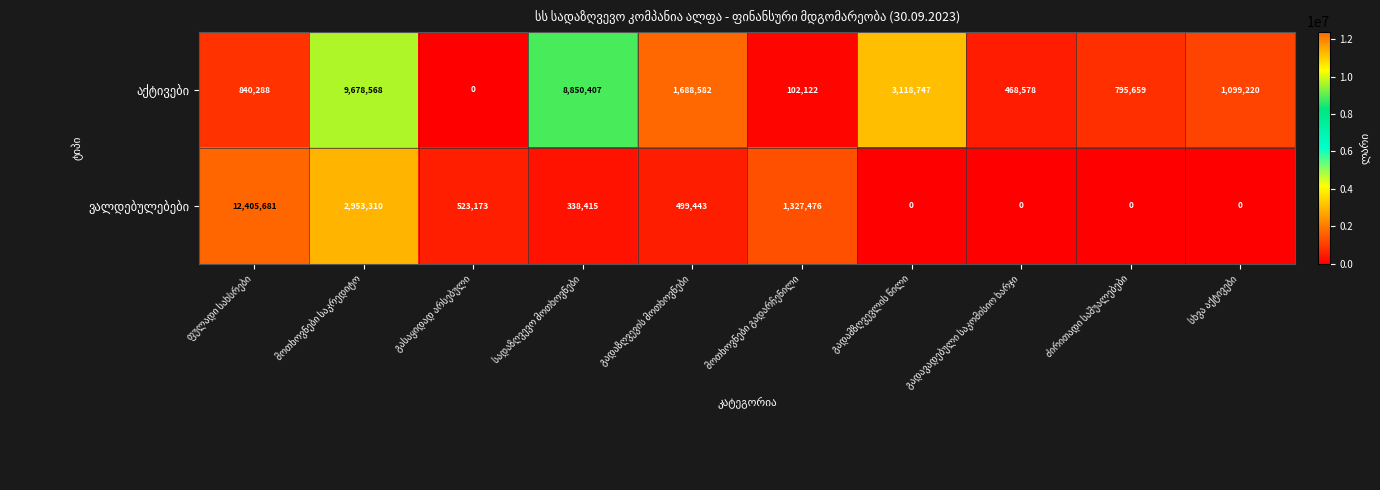

What is the greatest value displayed?

12405681